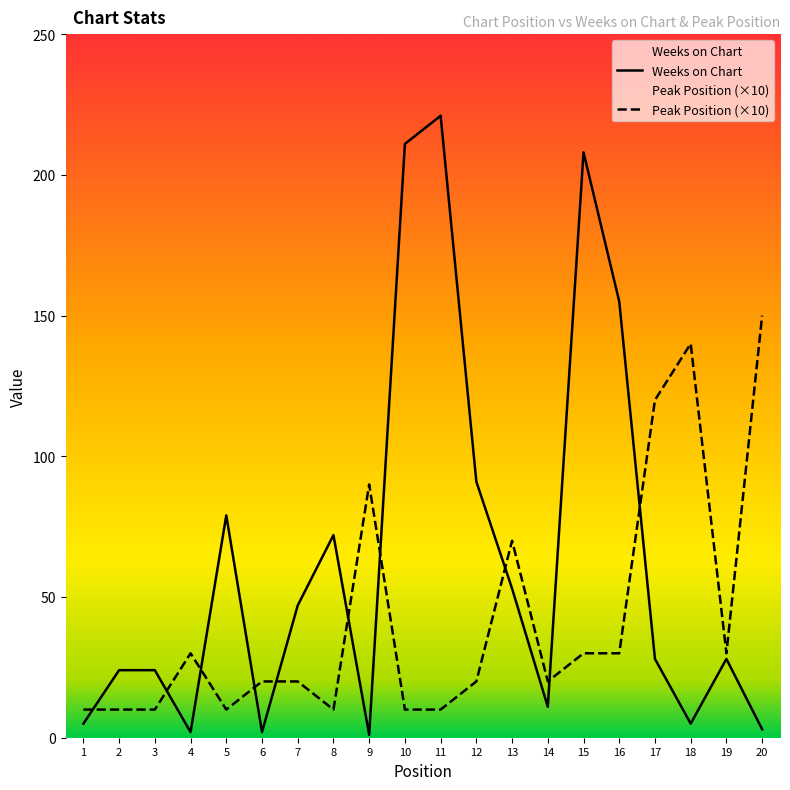

Which series changed the most between 3 and 9?

Peak Position (×10)